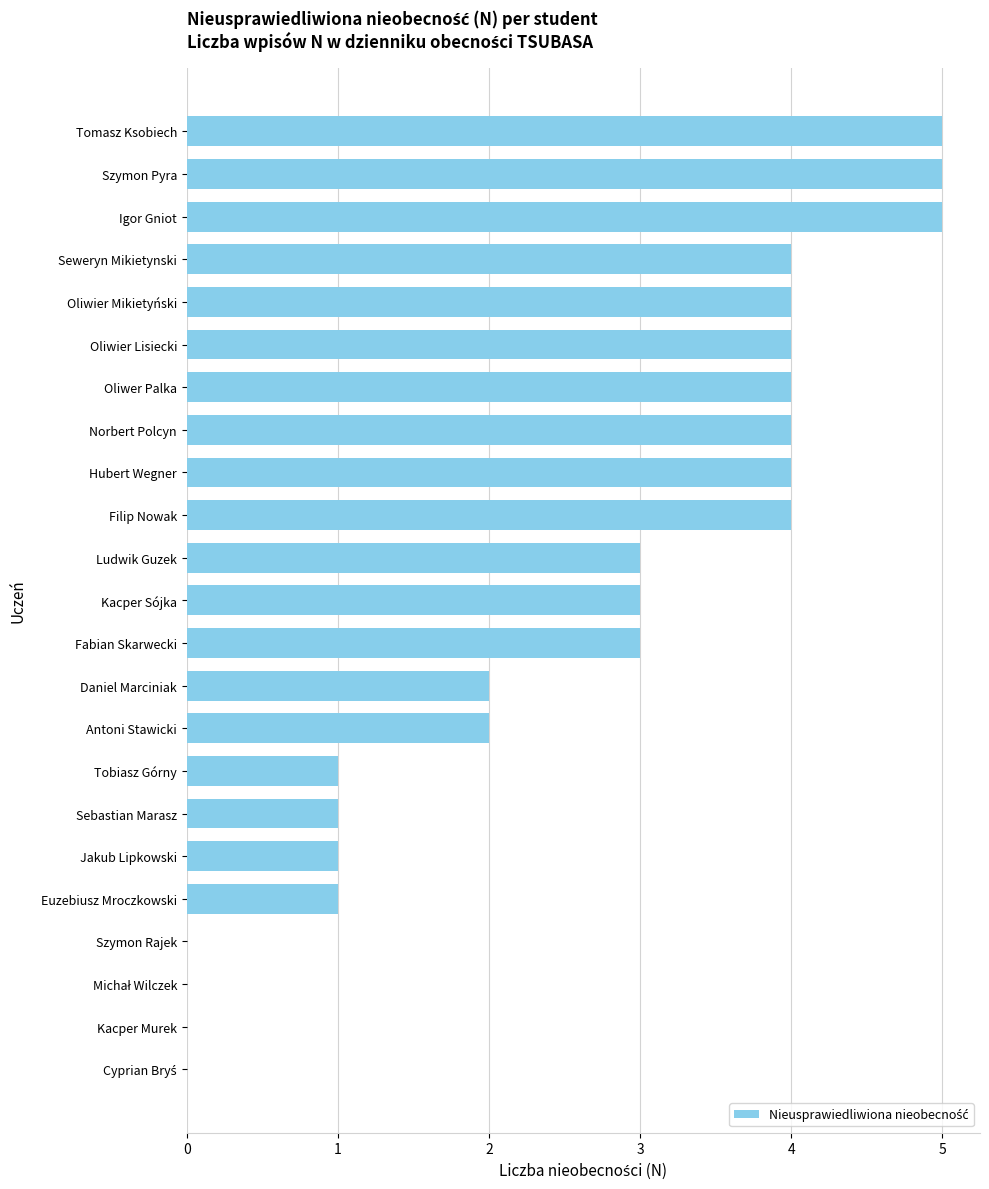

The value at Filip Nowak is 4. True or false?

True